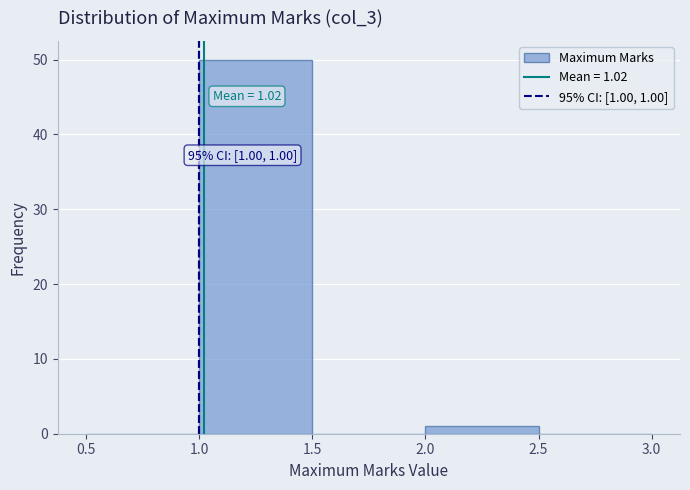

Which range on the x-axis has the tallest bar?

1.0 to 1.5